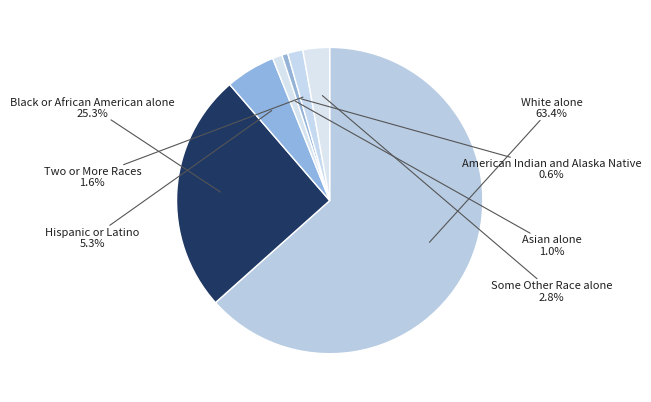

Is it true that Black or African American alone is 33% of the pie?

False